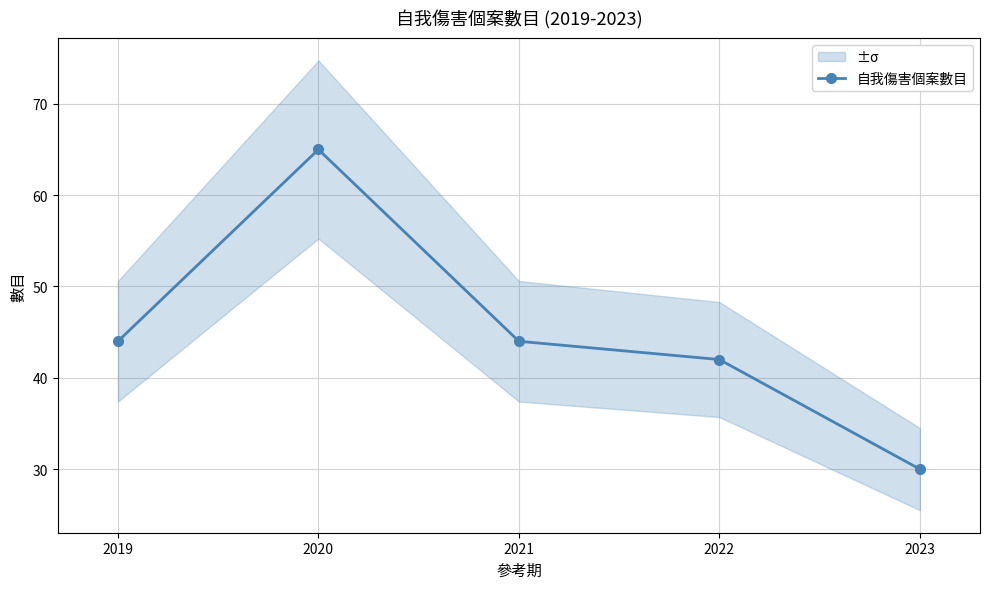

What is the value of the 1st point from the left?

44